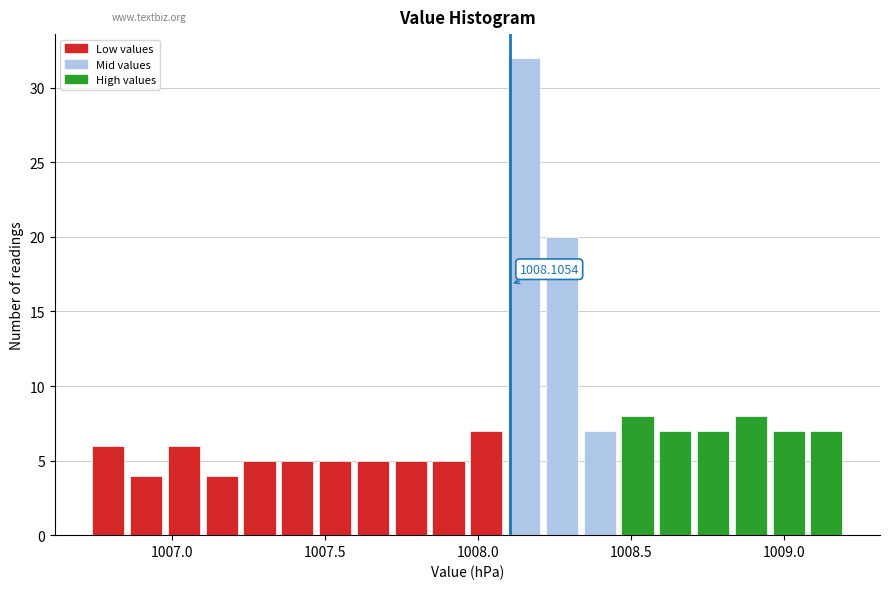

Read against the x-axis, roughly where is the centre of the tallest bar?

1008.15